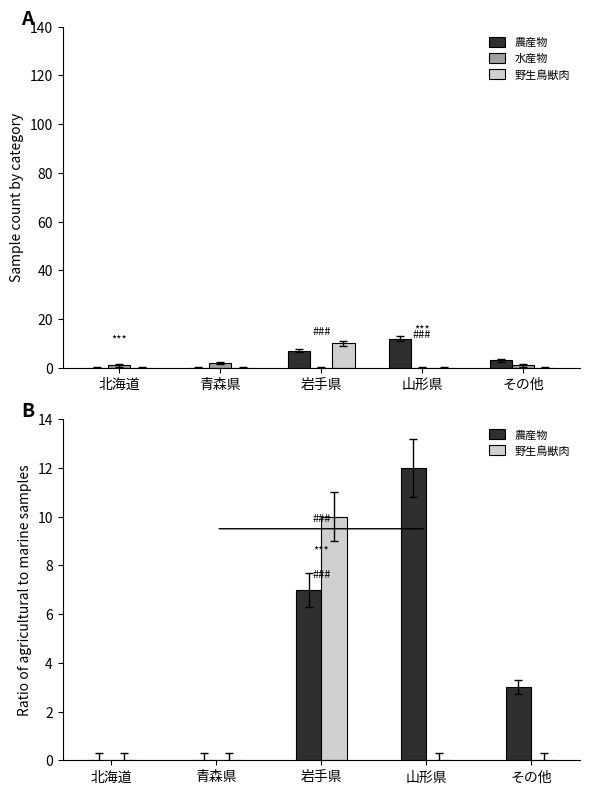

How many distinct data groups are displayed?

3